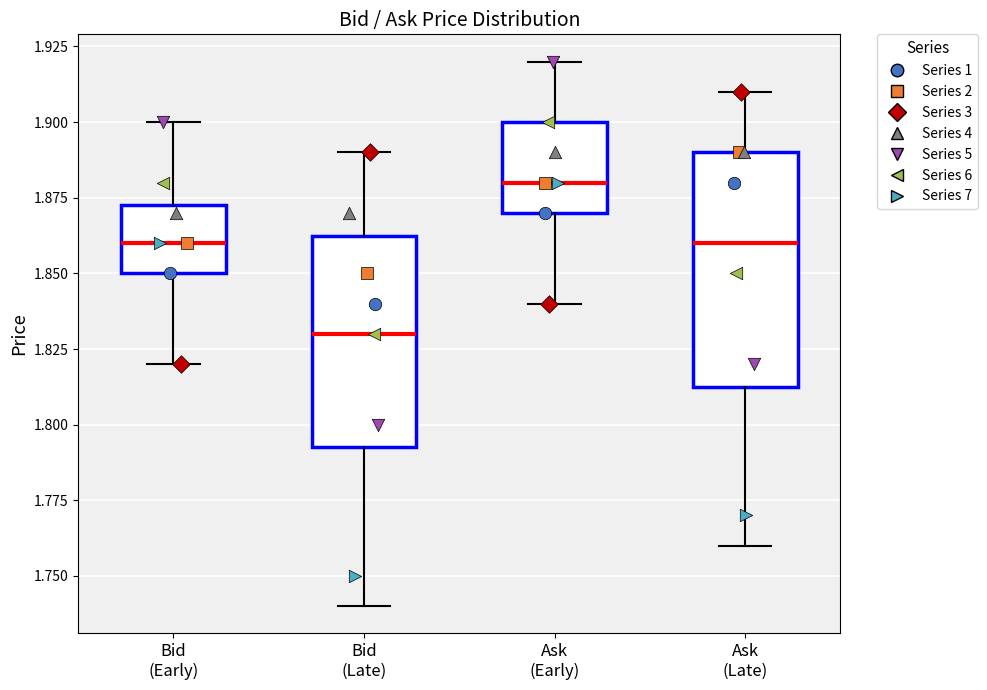

Which box is the tallest, from its lower edge to its upper edge?

Ask (Late)